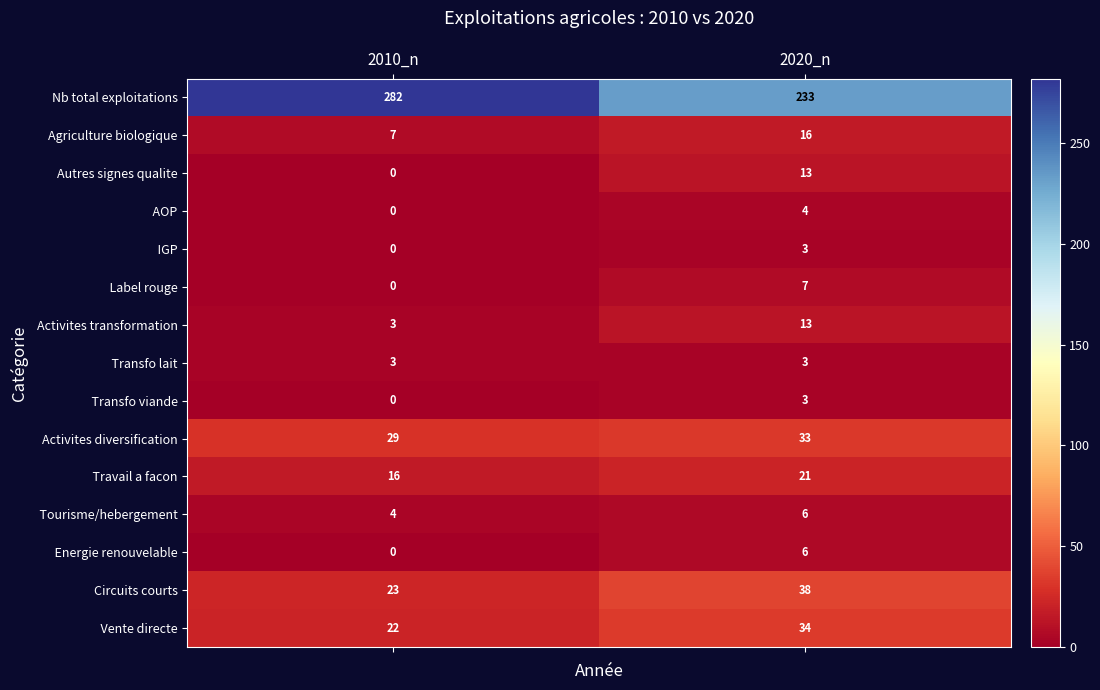

Is it true that Autres signes qualite equals -6 at 2010_n?

False